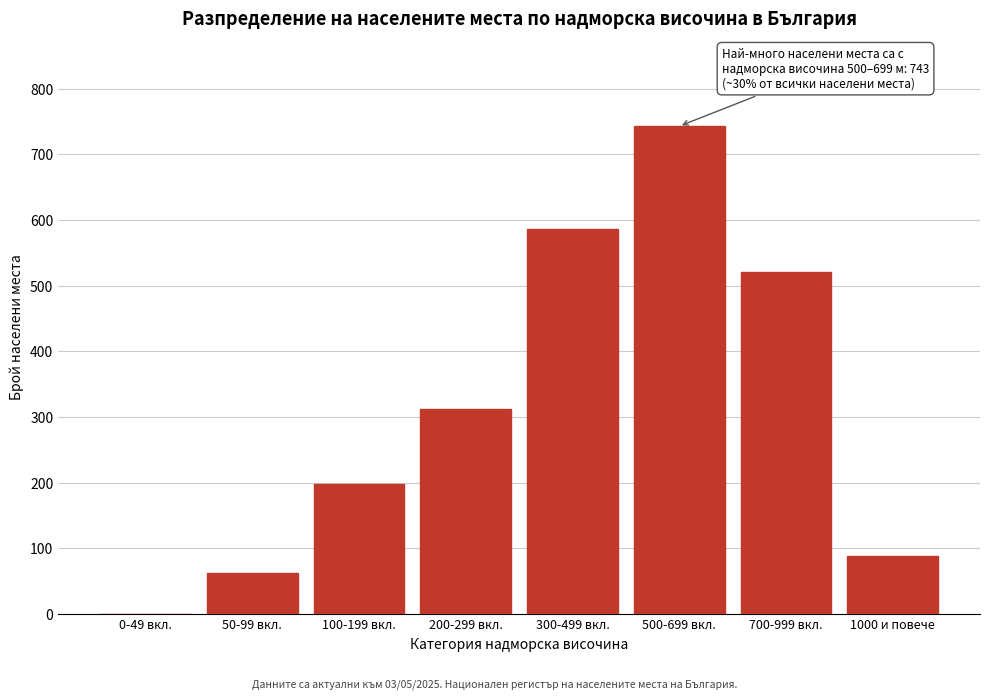

Reading left to right, extract all data points from this chart.

0-49 вкл.=0	50-99 вкл.=62	100-199 вкл.=198	200-299 вкл.=312	300-499 вкл.=587	500-699 вкл.=743	700-999 вкл.=521	1000 и повече=88